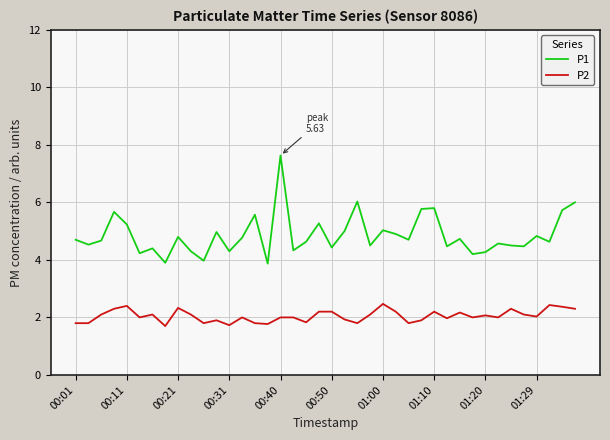

Which series has the widest spread of values?

P1